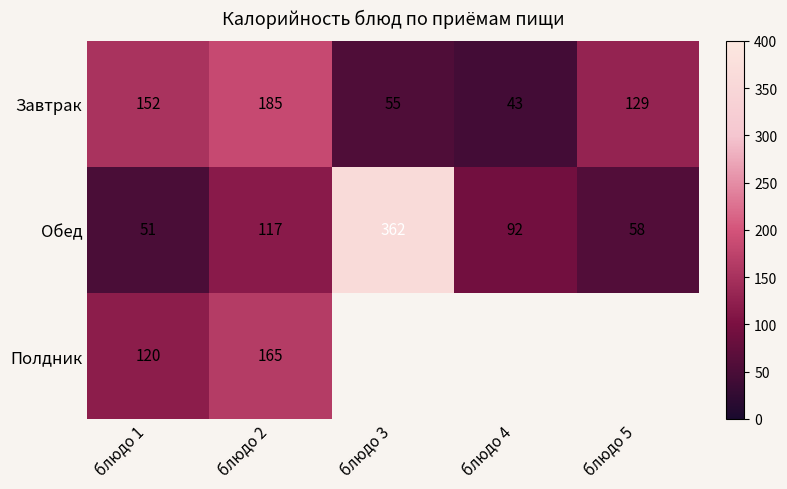

Which category has the lowest value across all series?

блюдо 4